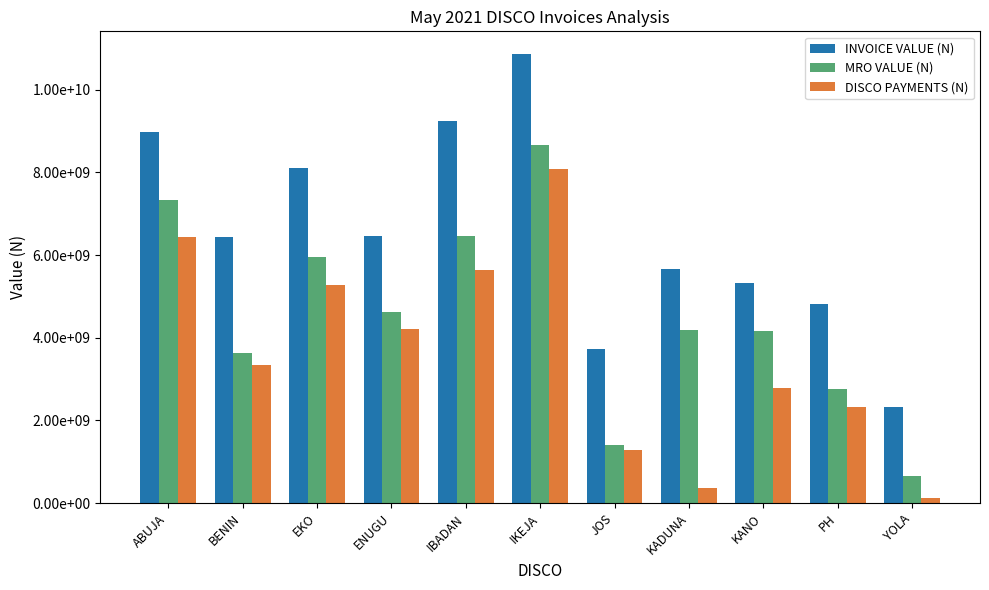

Does the chart contain any negative values?

No